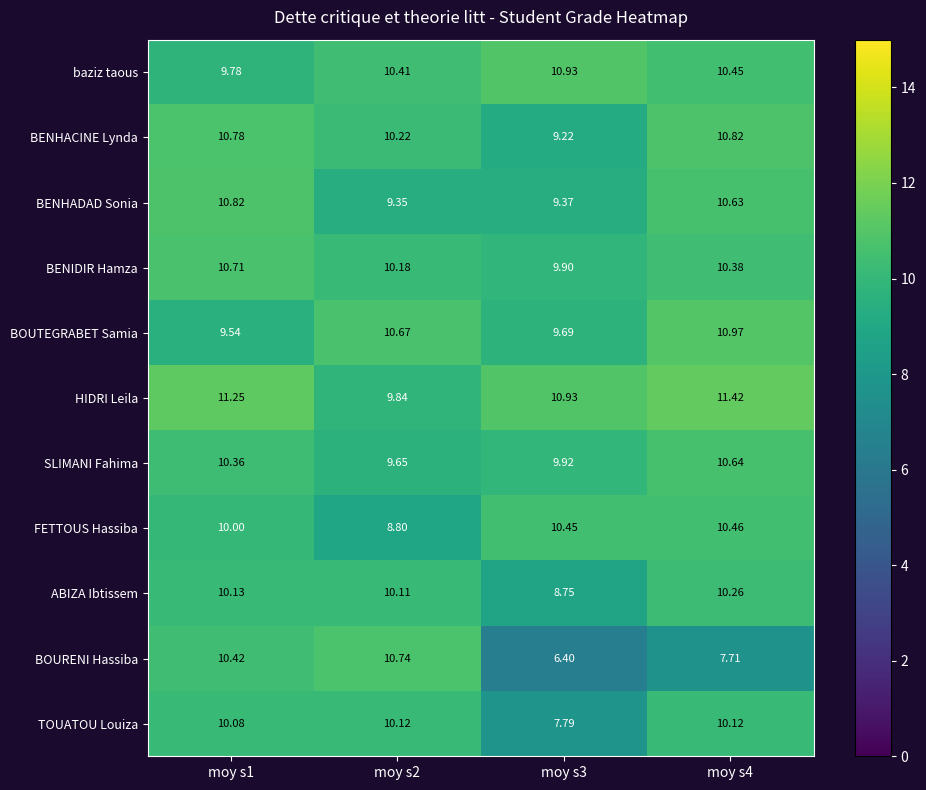

At moy s1, list the series in order from largest to smallest.

HIDRI Leila, BENHADAD Sonia, BENHACINE Lynda, BENIDIR Hamza, BOURENI Hassiba, SLIMANI Fahima, ABIZA Ibtissem, TOUATOU Louiza, FETTOUS Hassiba, baziz taous, BOUTEGRABET Samia